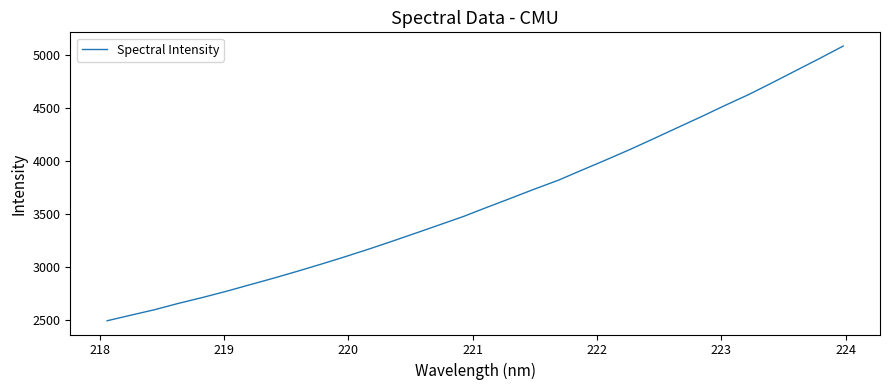

What is the difference between the maximum and minimum values?

2596.9